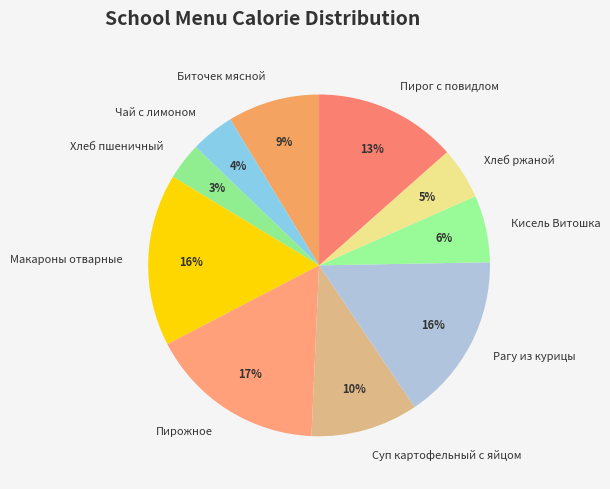

Which slice is the smallest?

Хлеб пшеничный